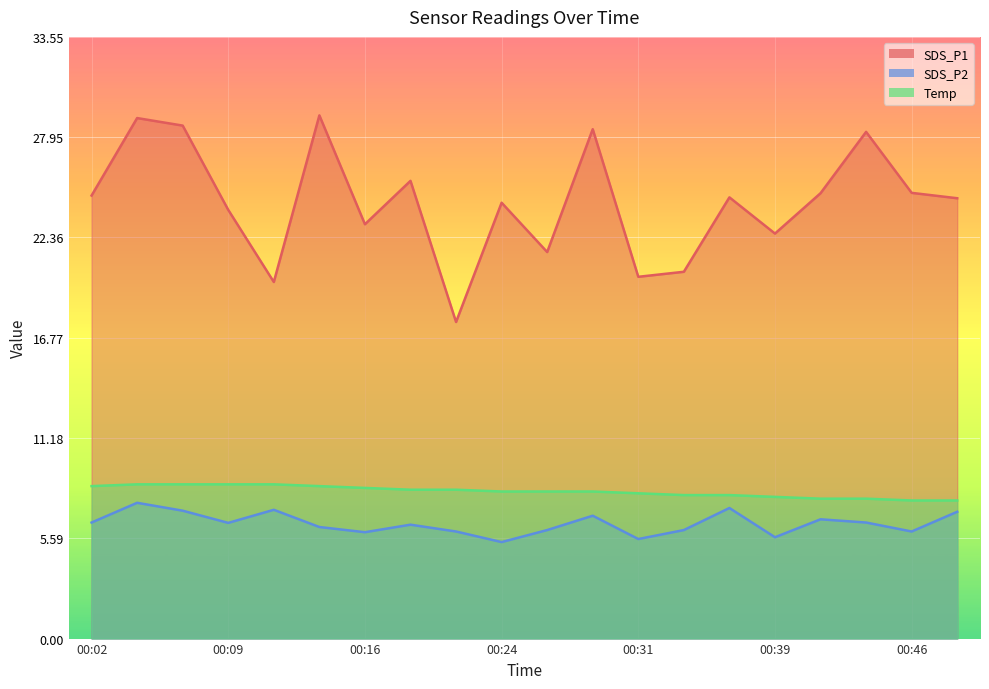

What is the value of the Temp point at the 9th from the left?

8.3